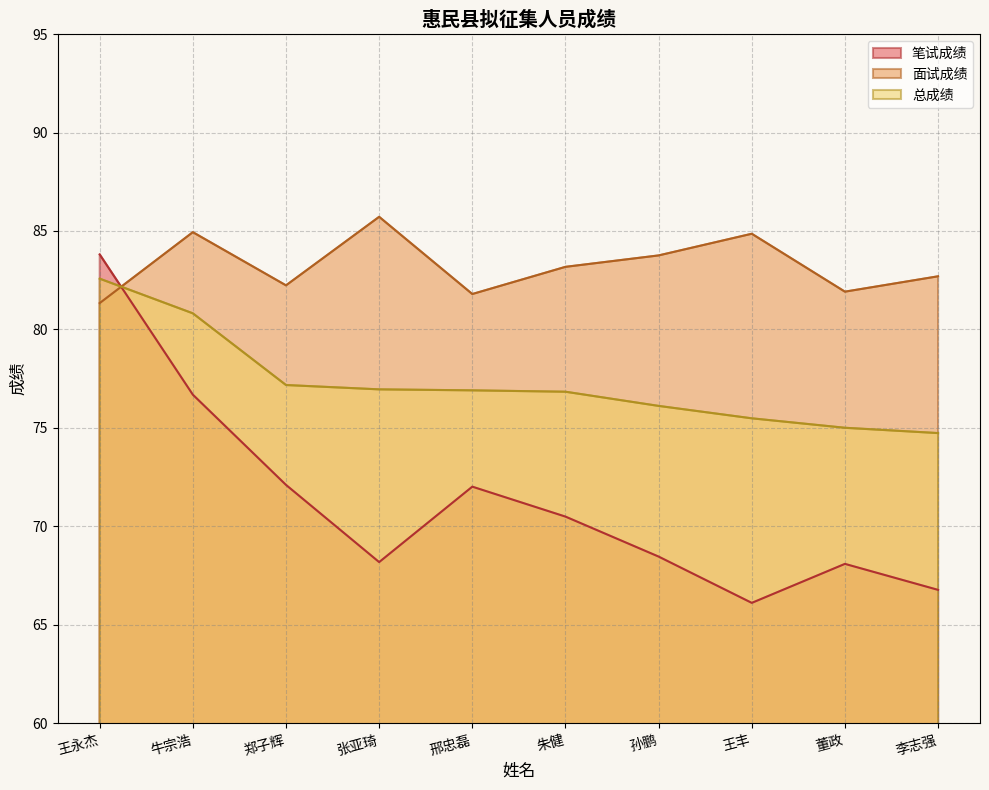

Reading left to right, what are all the values shown in this chart?

笔试成绩: 王永杰=83.8	牛宗浩=76.7	郑子辉=72.1	张亚琦=68.2	邢忠磊=72.0	朱健=70.5	孙鹏=68.5	王丰=66.1	董政=68.1	李志强=66.8
面试成绩: 王永杰=81.3	牛宗浩=84.9	郑子辉=82.2	张亚琦=85.7	邢忠磊=81.8	朱健=83.2	孙鹏=83.8	王丰=84.9	董政=81.9	李志强=82.7
总成绩: 王永杰=82.6	牛宗浩=80.8	郑子辉=77.2	张亚琦=77.0	邢忠磊=76.9	朱健=76.8	孙鹏=76.1	王丰=75.5	董政=75.0	李志强=74.7